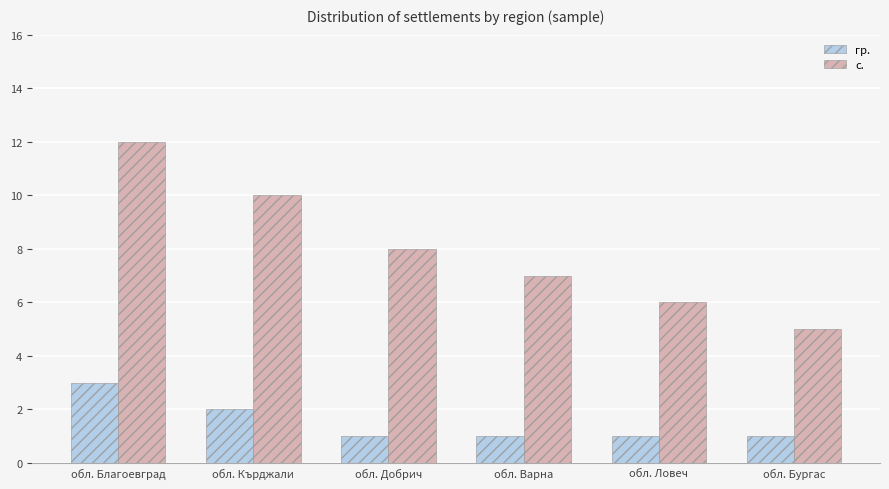

Which series has the widest spread of values?

с.